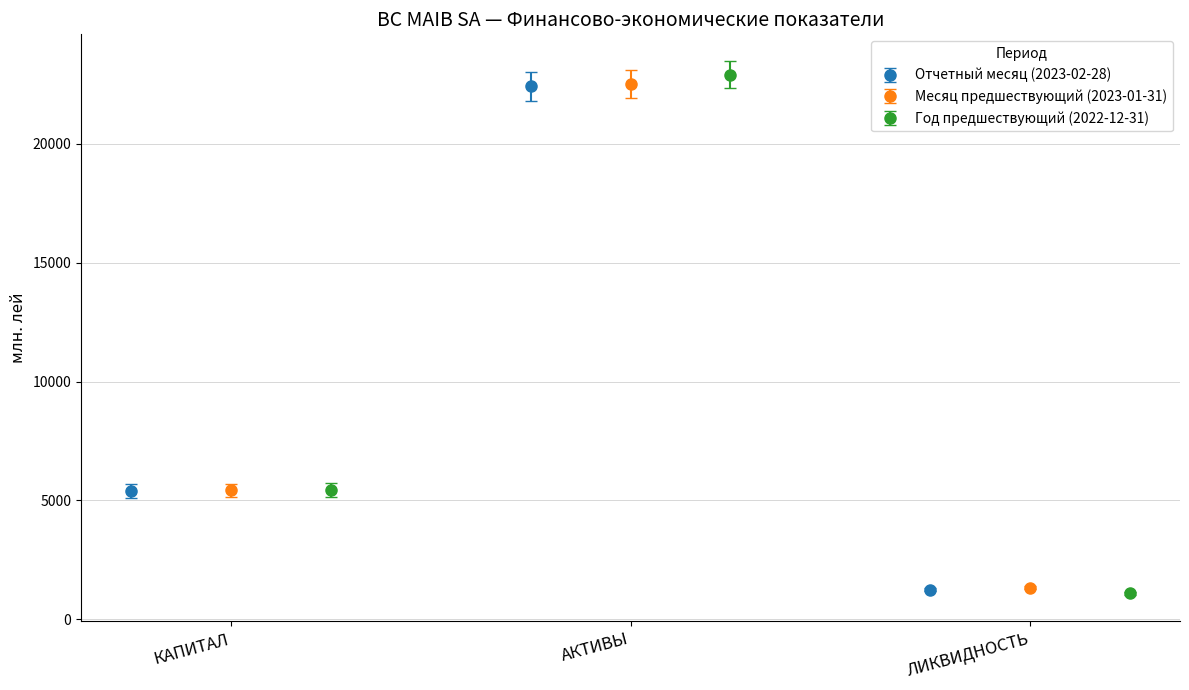

What is the value of the Отчетный месяц (2023-02-28) point at the 2nd from the left?

22430.7